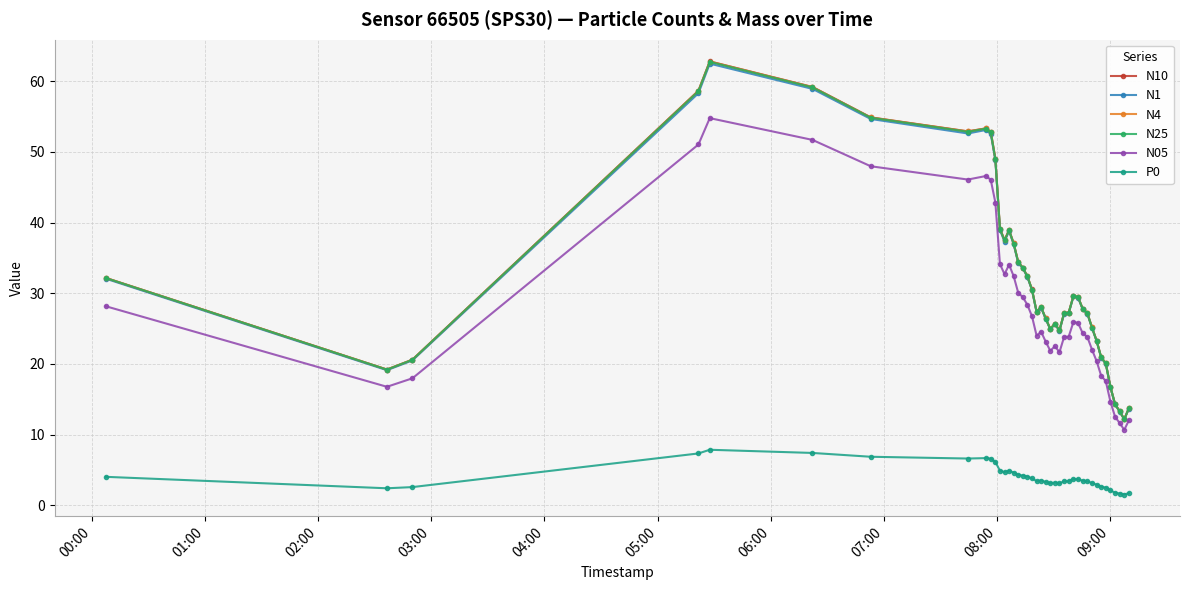

True or false: N25 and P0 intersect in this chart.

False